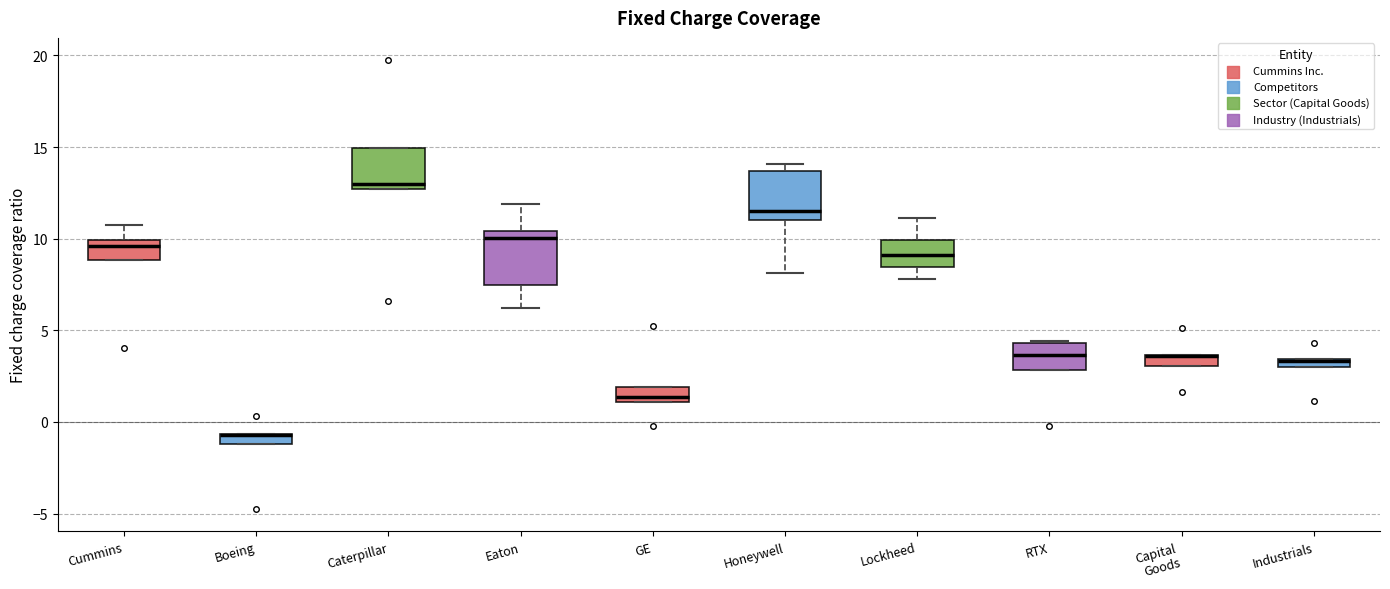

Where does the lower whisker of the box for Honeywell end on the y-axis? The values are not printed on the chart, so give them approximately, as read against the axis.

8.0